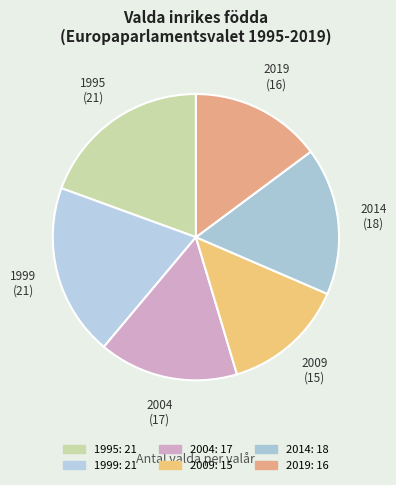

How many segments does this pie chart have?

6